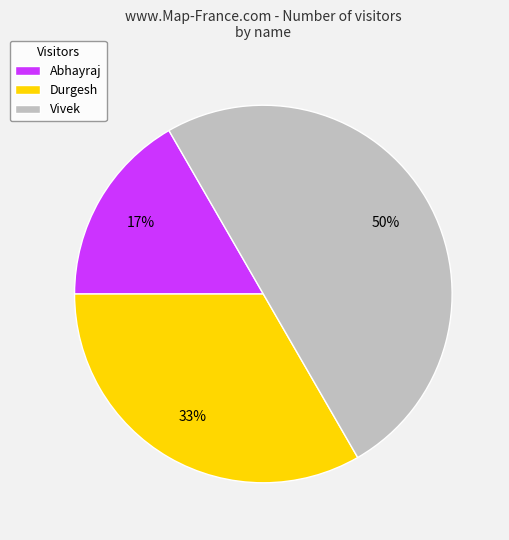

How many slices are in this pie chart?

3